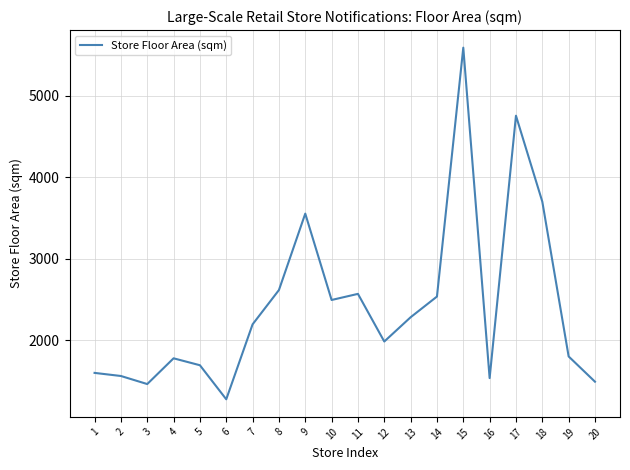

What is the difference between the maximum and minimum values?

4316